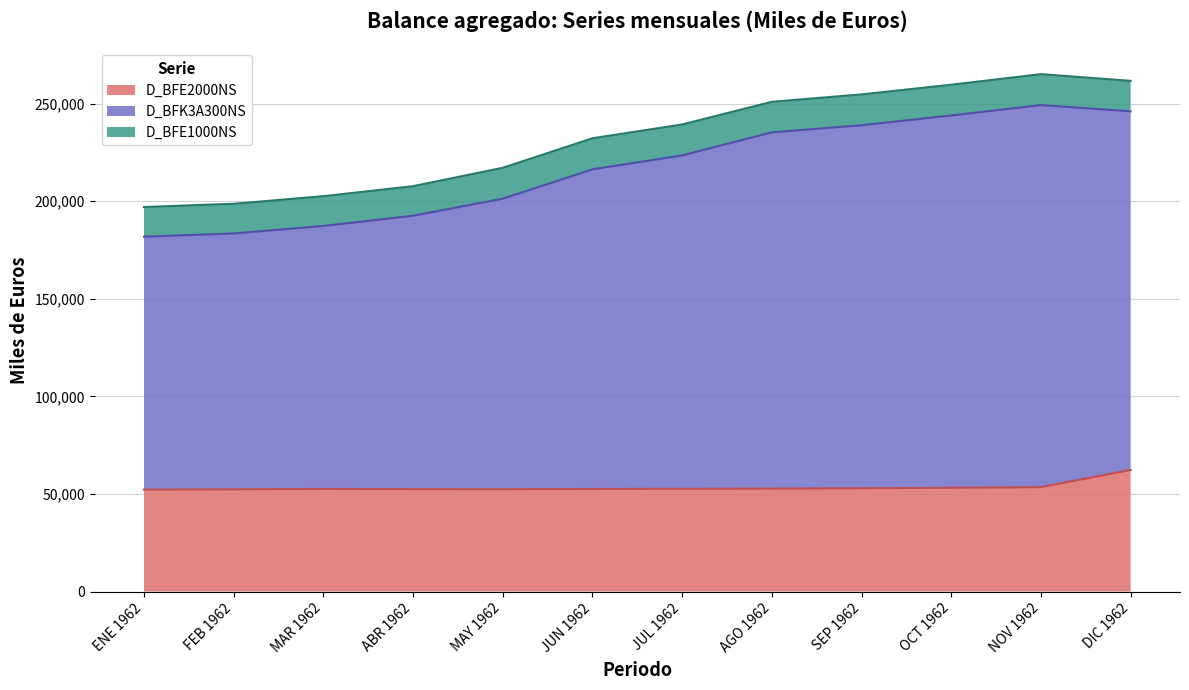

List the series in order of their peak value, lowest first.

D_BFE1000NS, D_BFE2000NS, D_BFK3A300NS